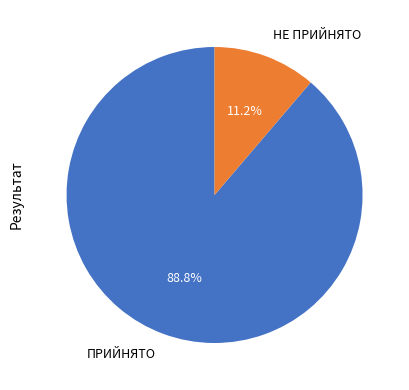

Combined, do ПРИЙНЯТО and НЕ ПРИЙНЯТО account for over 50%?

Yes